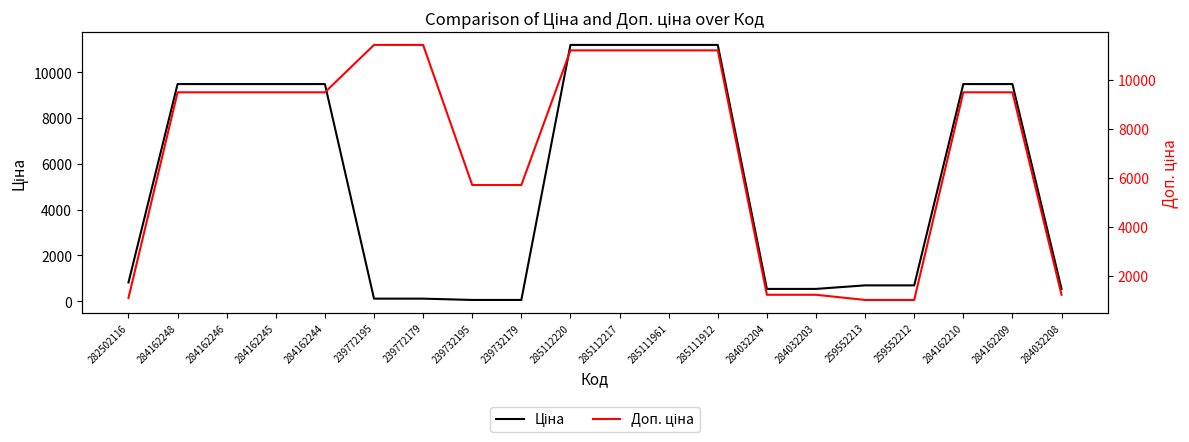

What is the minimum value for Ціна?

57.0